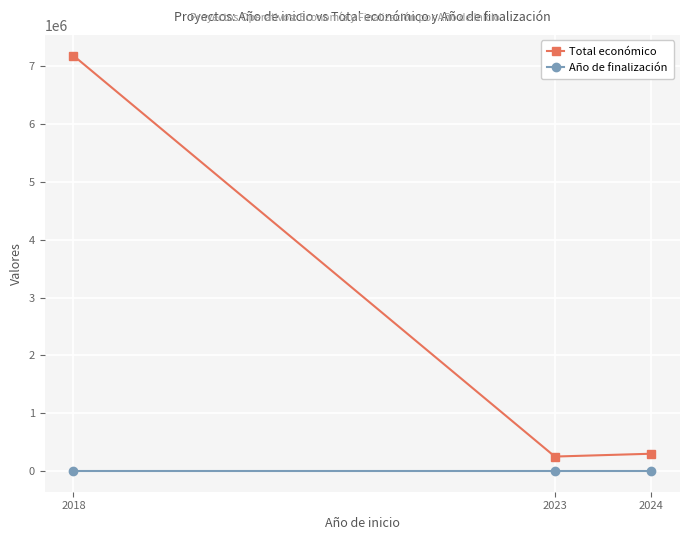

What is the sum of the Año de finalización values at 2023 and 2018?

4050